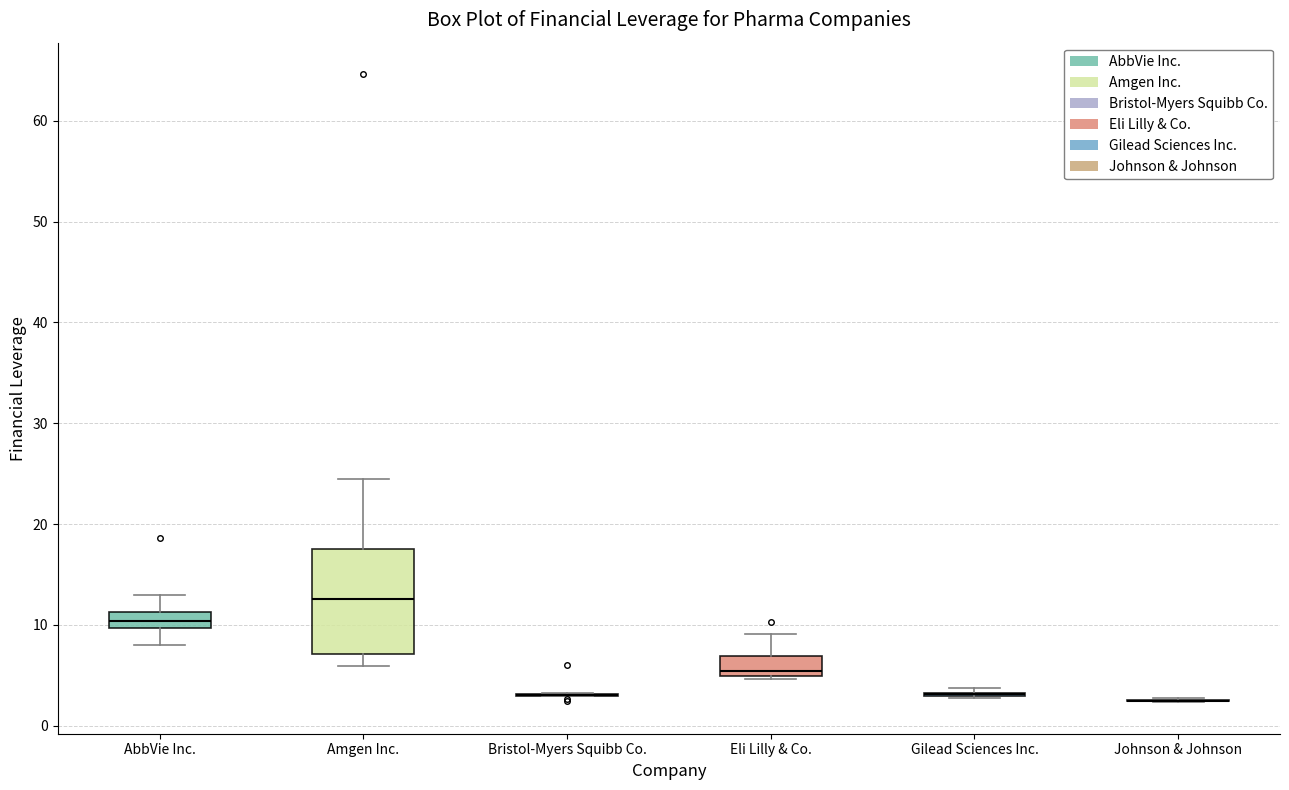

Which box is the tallest, from its lower edge to its upper edge?

Amgen Inc.